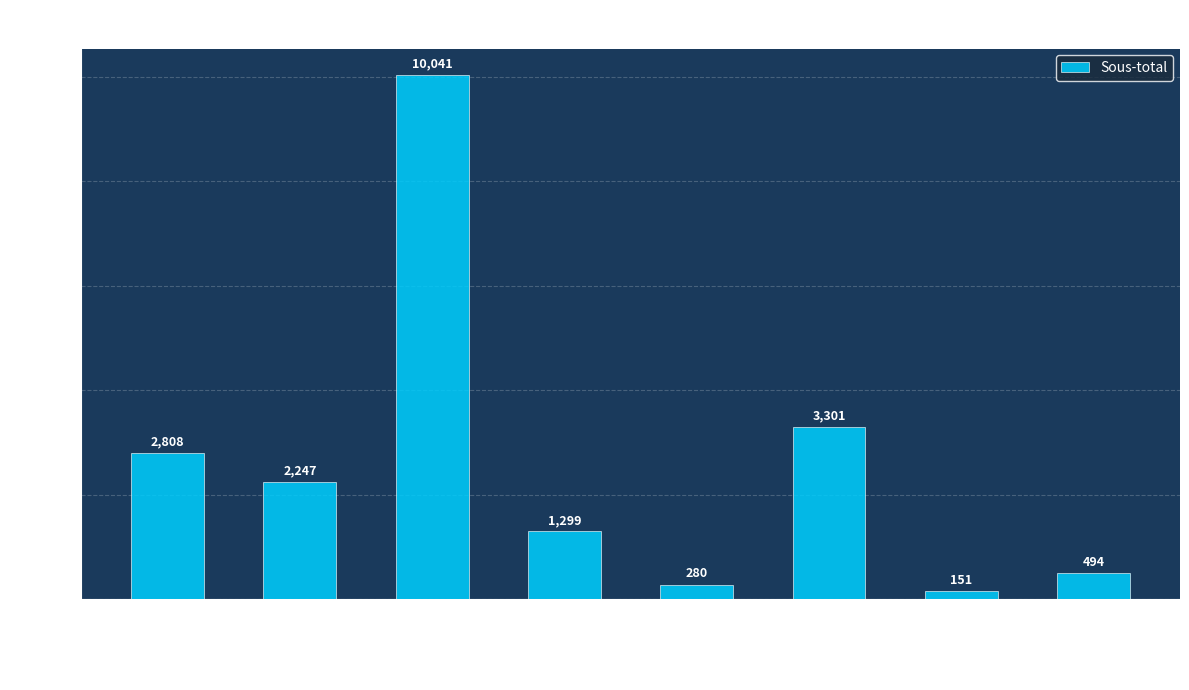

Between Taiga des plaines and Plaines boreales, which is larger?

Plaines boreales